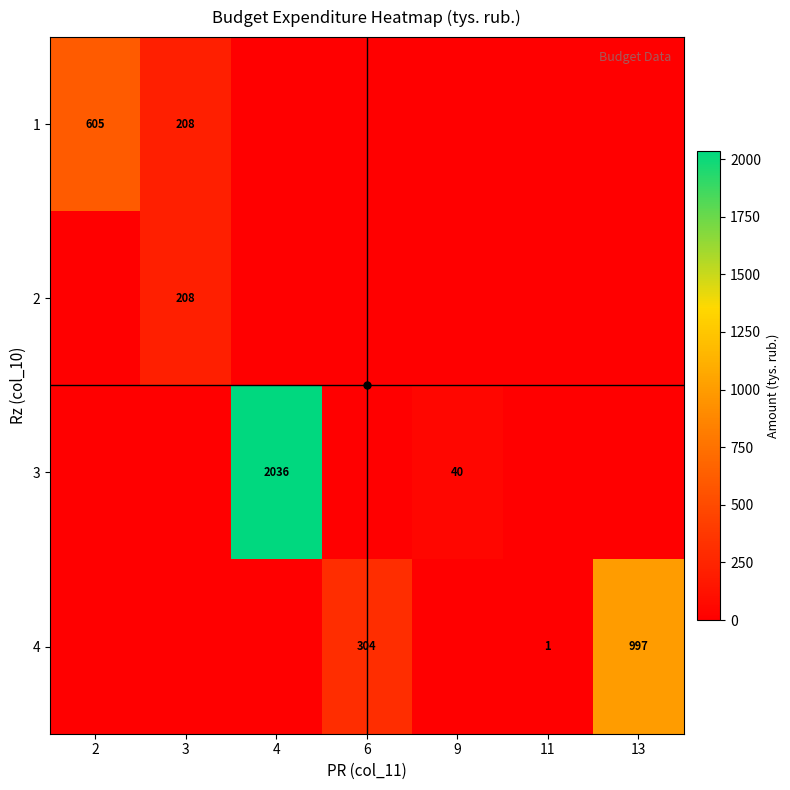

True or false: 3 has a value of 61 at 9.

False